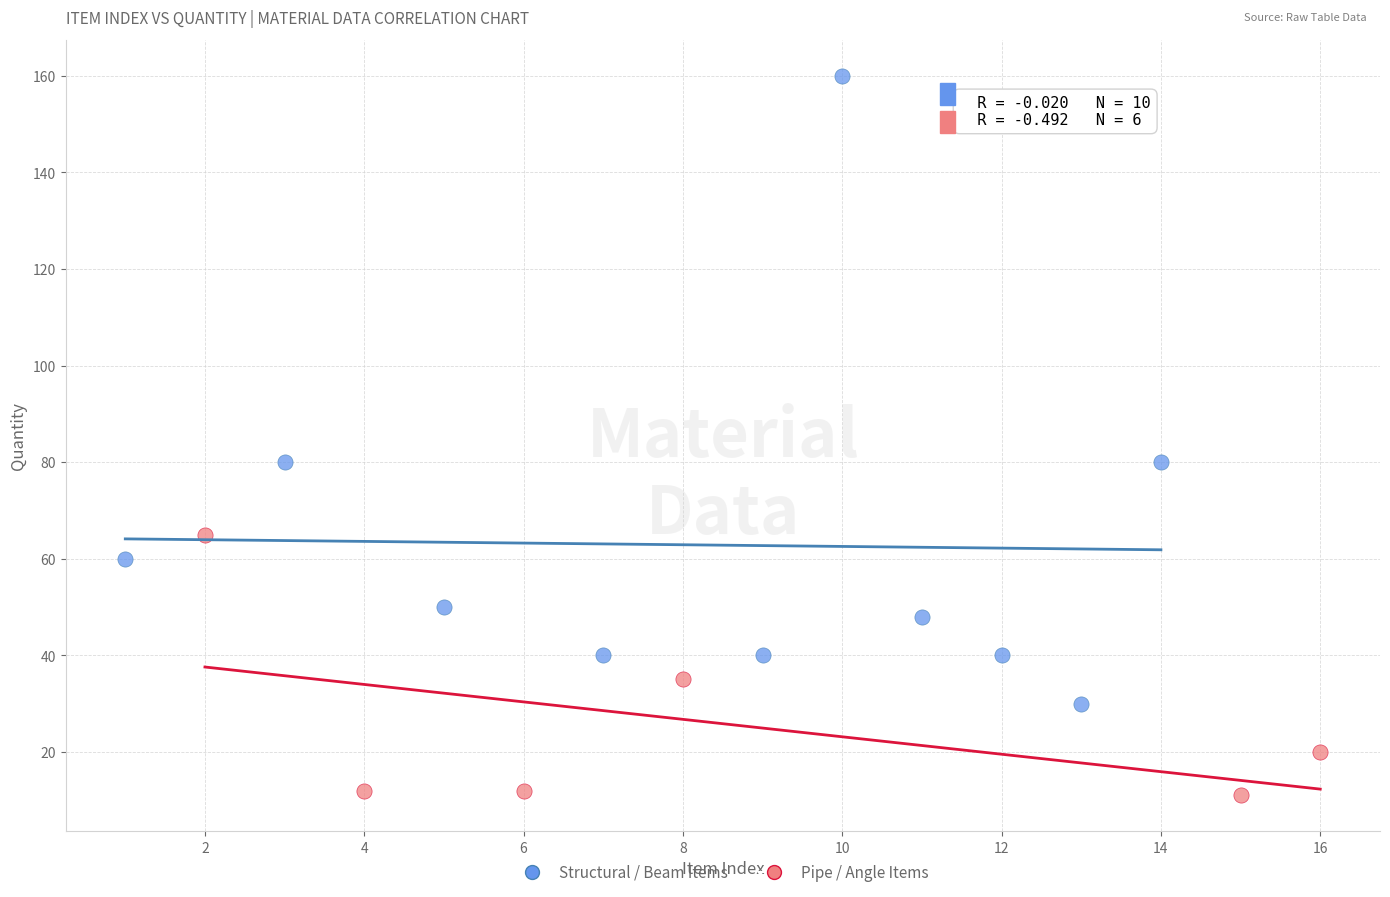

What are all the series names shown in the legend?

Structural / Beam Items, Pipe / Angle Items